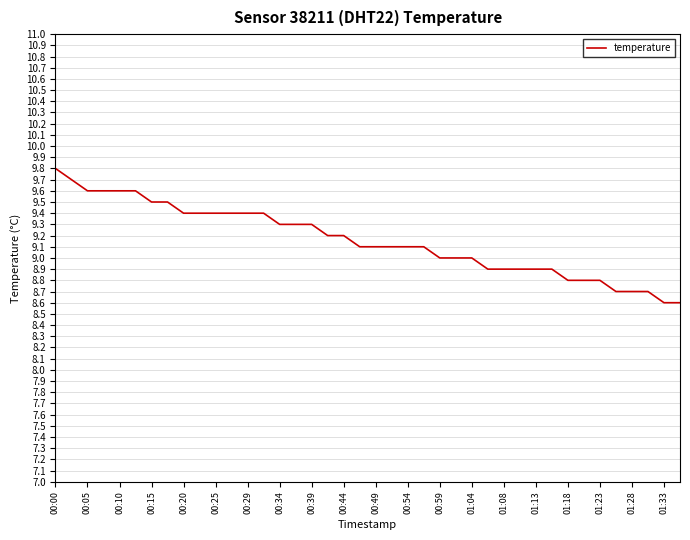

What is the difference between the maximum and minimum values?

1.2